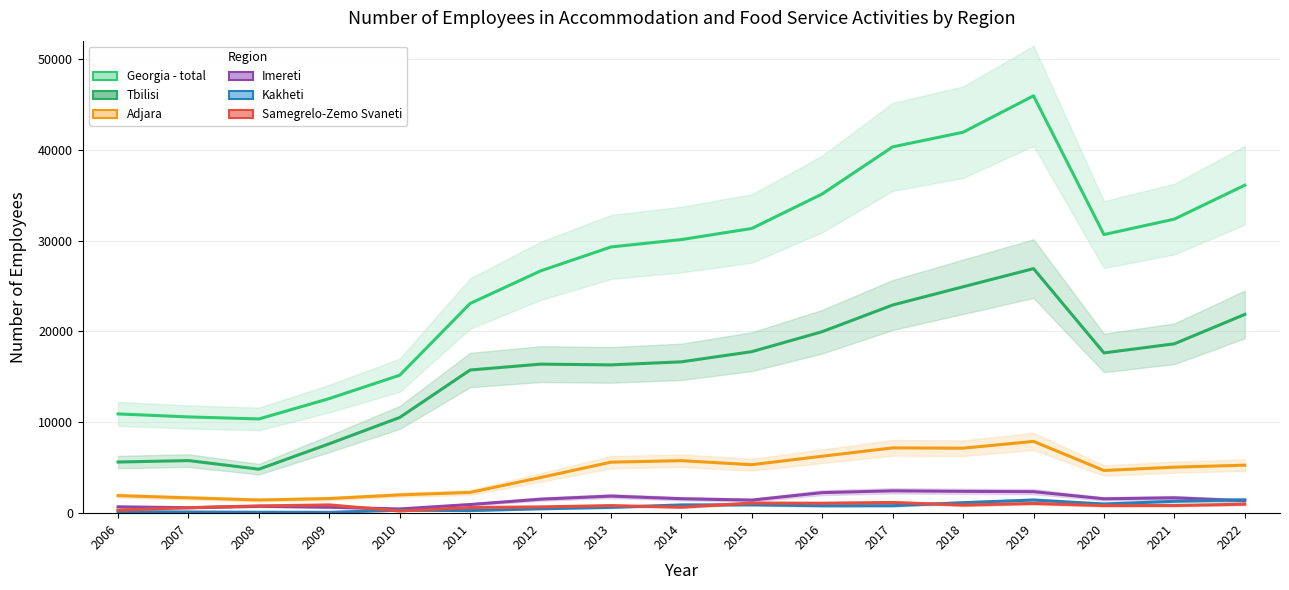

How many data points in Georgia - total are above 30111?

8